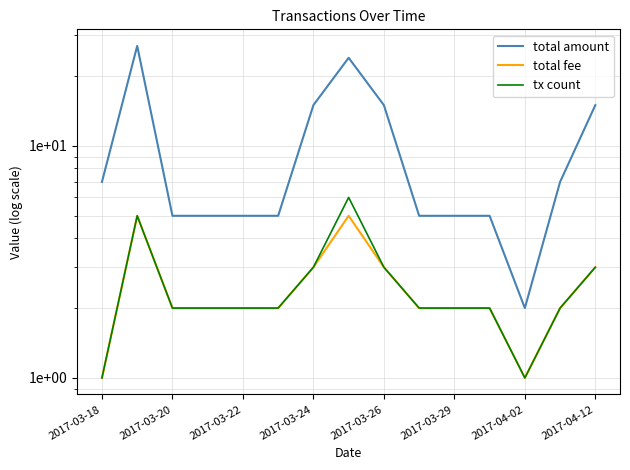

What is the difference between the highest and lowest values at 11?

3.0